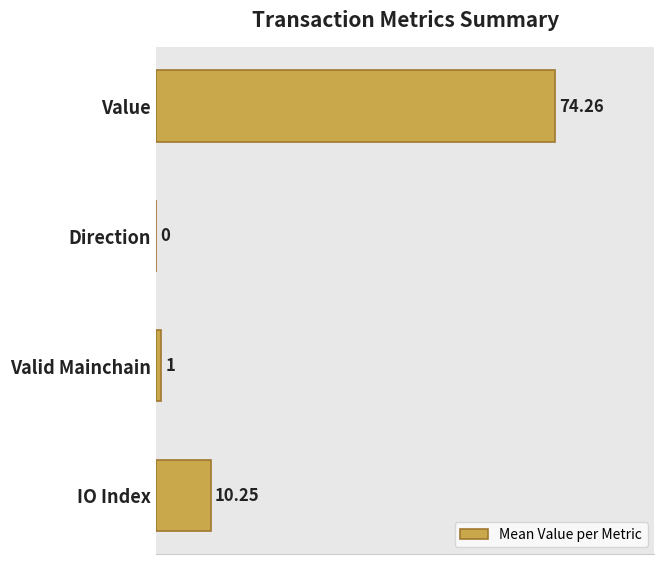

Between Valid Mainchain and IO Index, which is larger?

IO Index